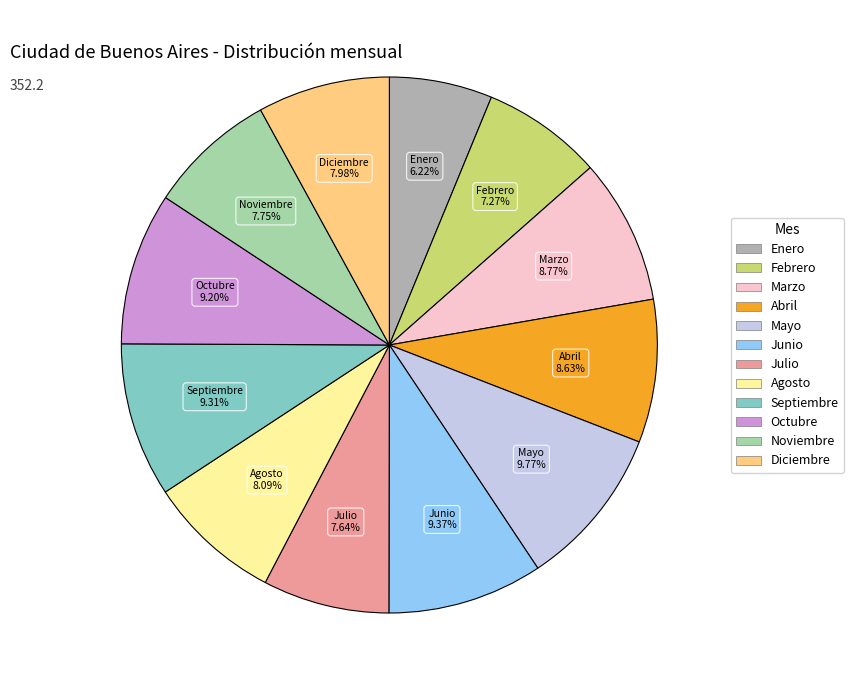

Which category has the smallest portion of the pie?

Enero